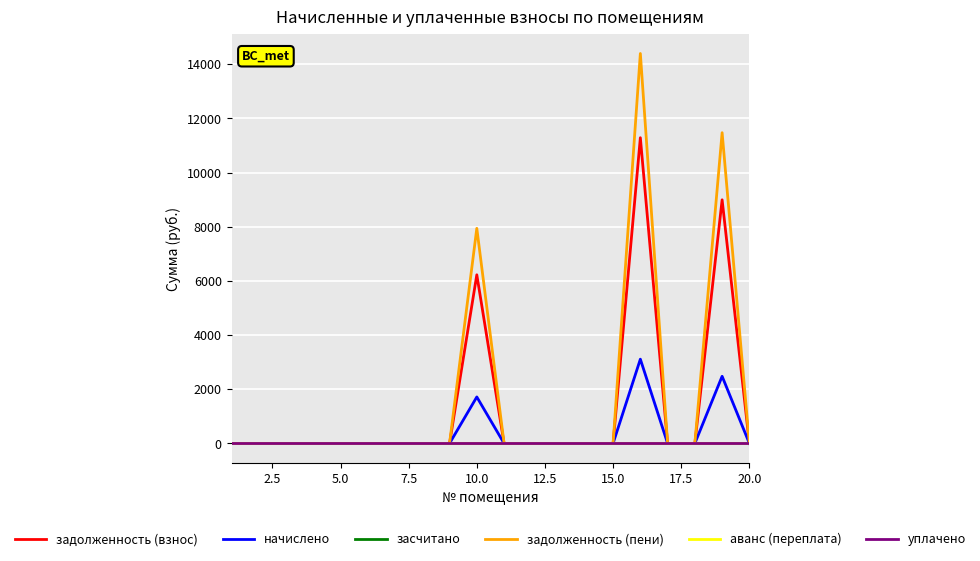

True or false: начислено has more than 2 points higher than both neighbors.

True